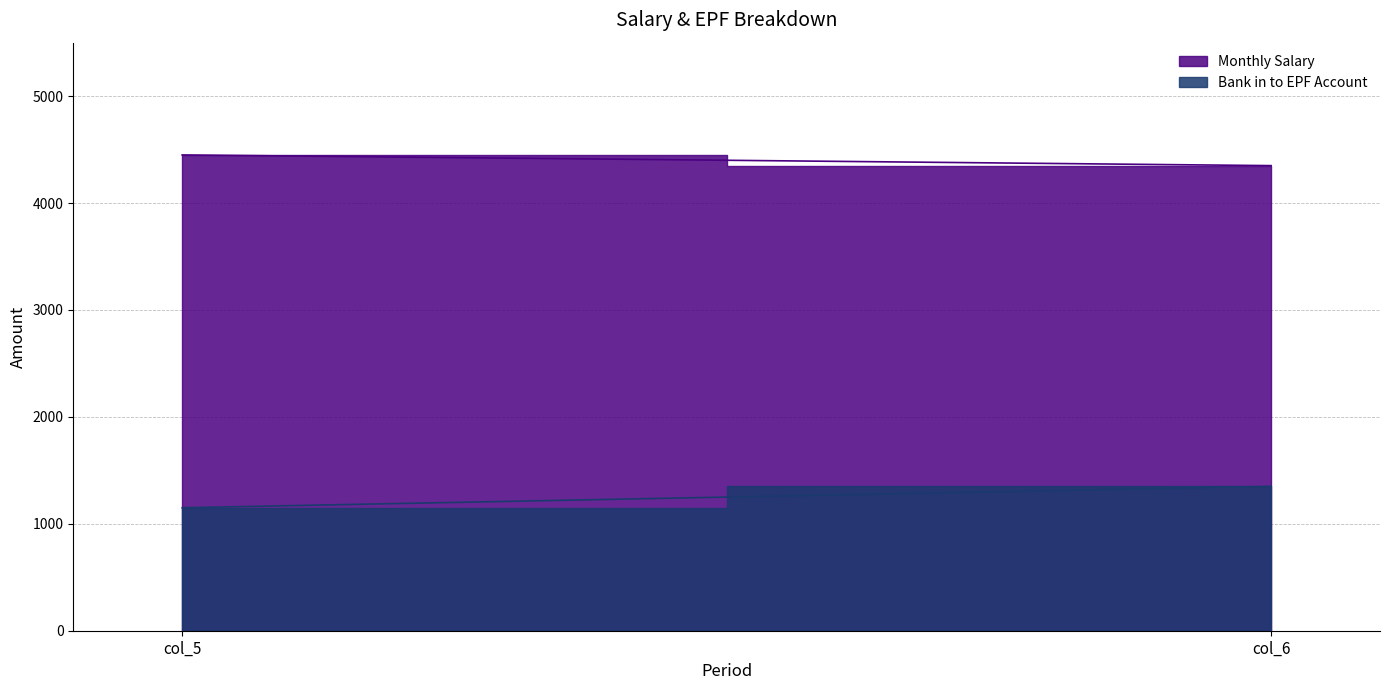

What is the highest value of the Bank in to EPF Account series?

1350